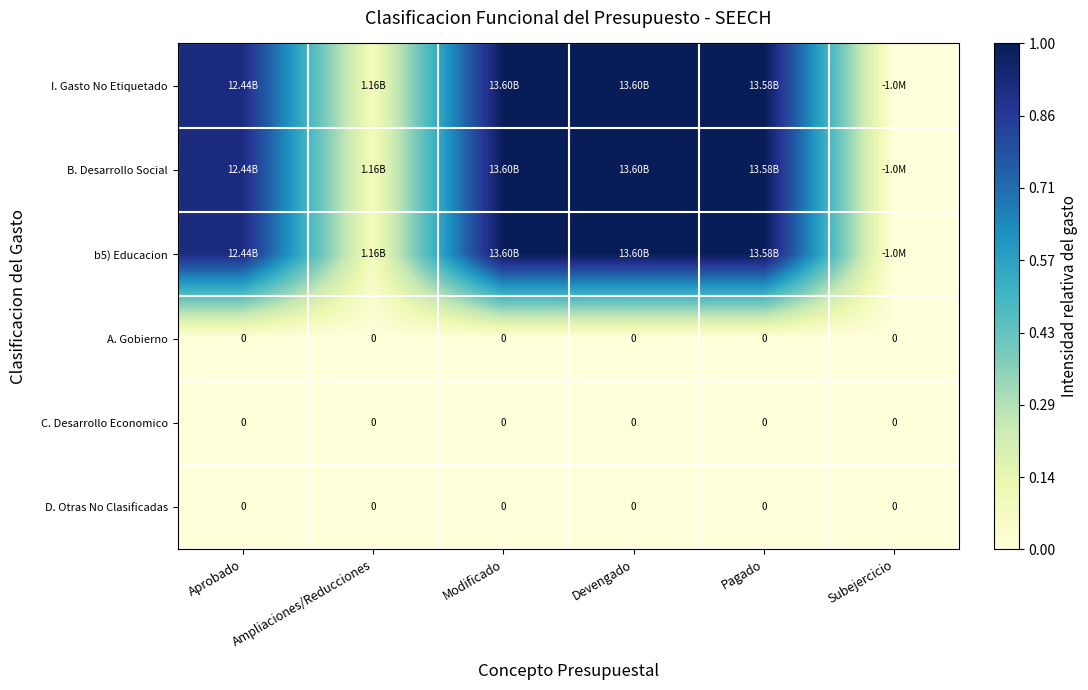

At how many categories does at least one series exceed 0?

6